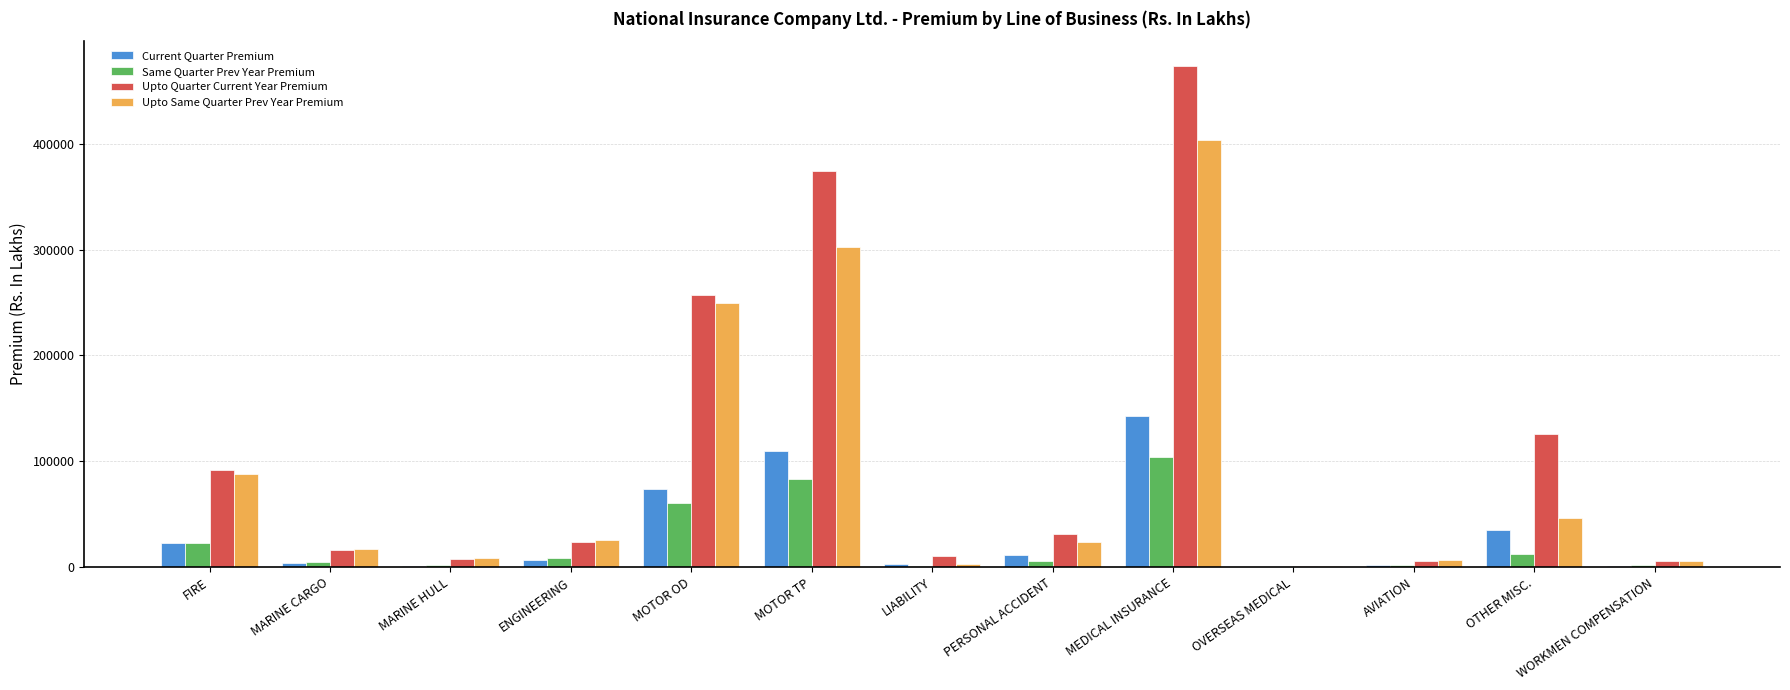

At which label does Upto Quarter Current Year Premium reach its peak?

MEDICAL INSURANCE